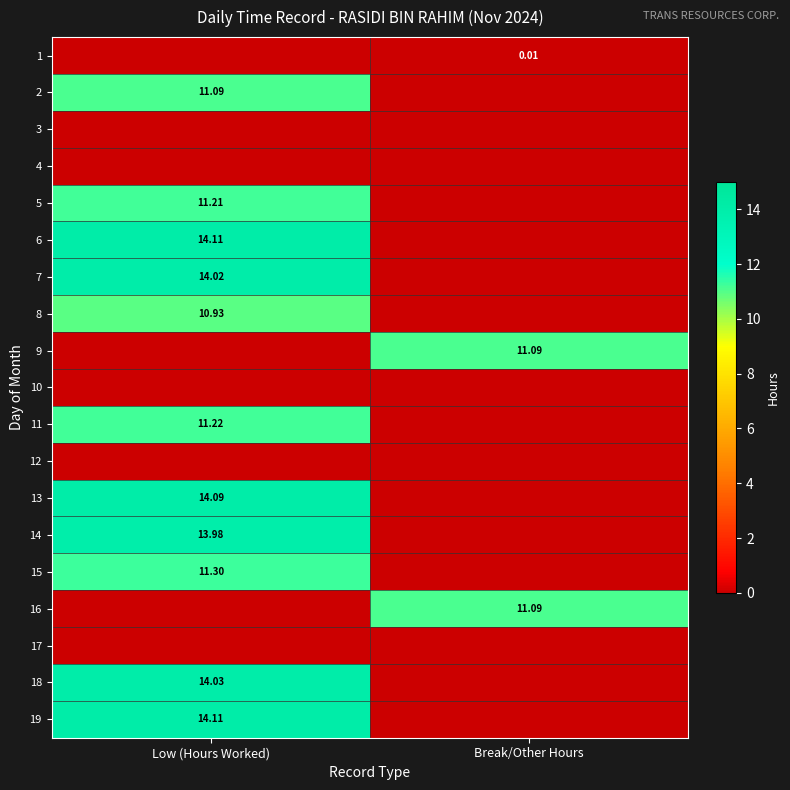

The 9 series shows -3.9 at Low (Hours Worked). True or false?

False